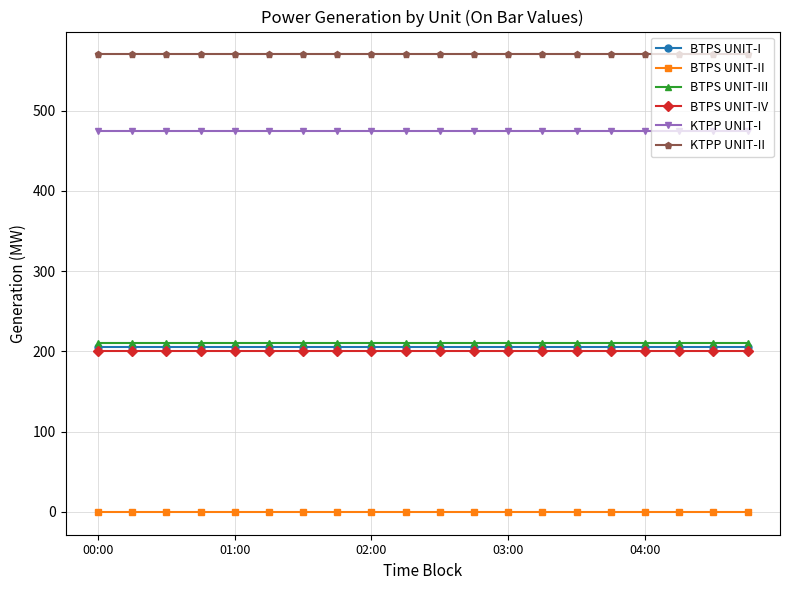

What is the maximum value shown in the chart?

570